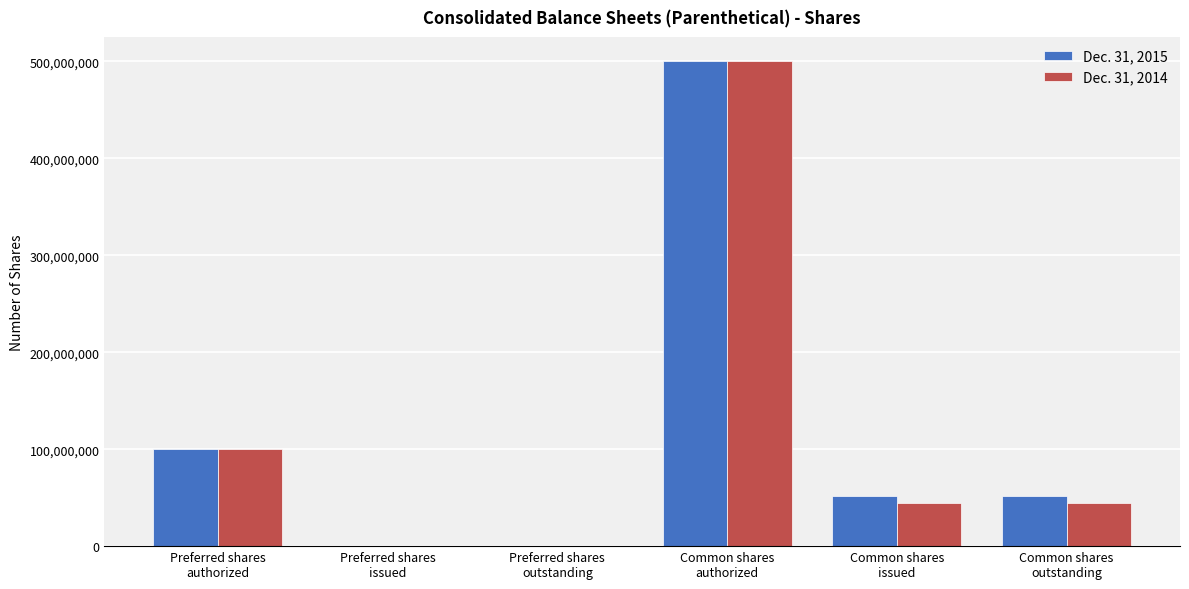

What are all the series names shown in the legend?

Dec. 31, 2015, Dec. 31, 2014